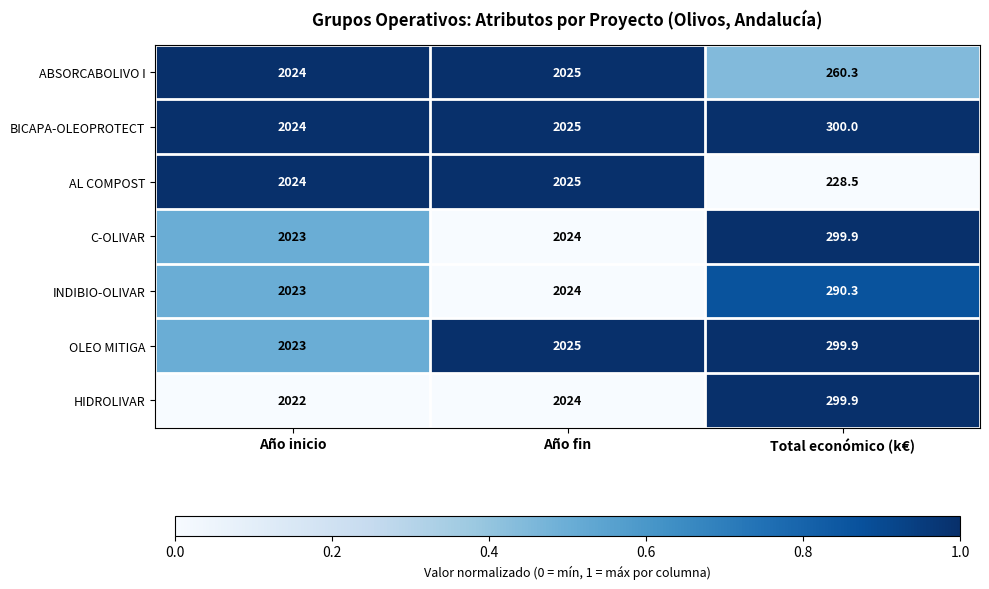

Reading left to right, extract all data points from this chart.

ABSORCABOLIVO I: 2024.0	2025.0	260.3
BICAPA-OLEOPROTECT: 2024.0	2025.0	300.0
AL COMPOST: 2024.0	2025.0	228.5
C-OLIVAR: 2023.0	2024.0	299.9
INDIBIO-OLIVAR: 2023.0	2024.0	290.3
OLEO MITIGA: 2023.0	2025.0	299.9
HIDROLIVAR: 2022.0	2024.0	299.9